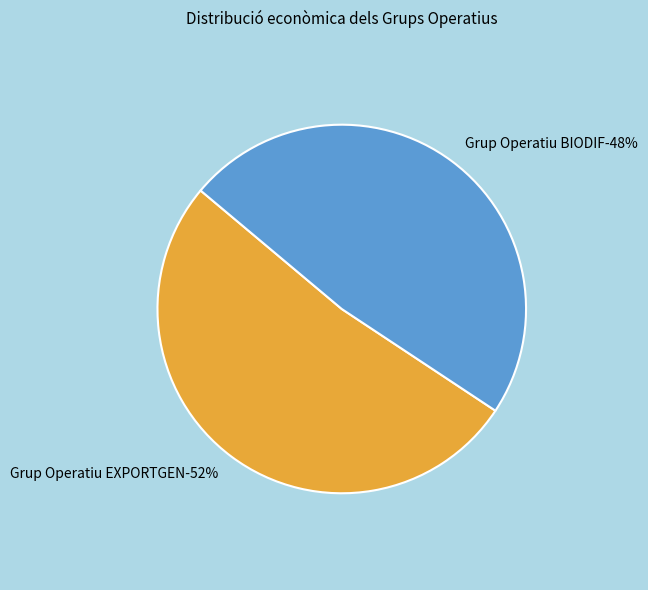

What is the majority slice?

Grup Operatiu EXPORTGEN